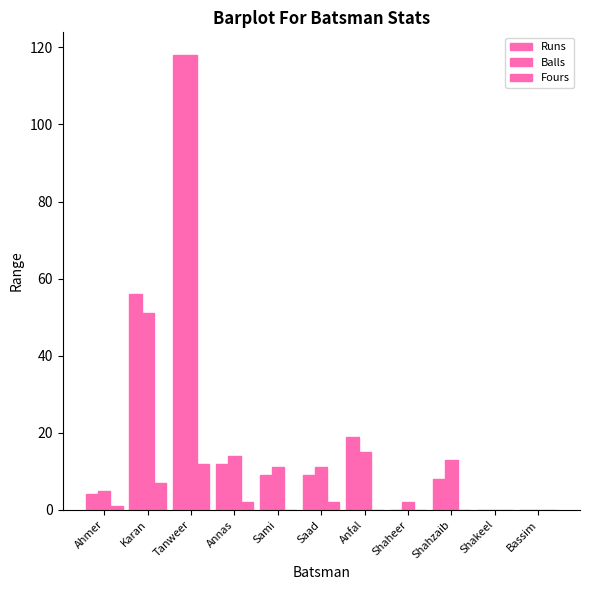

What is the total value across all series at Anfal?

34